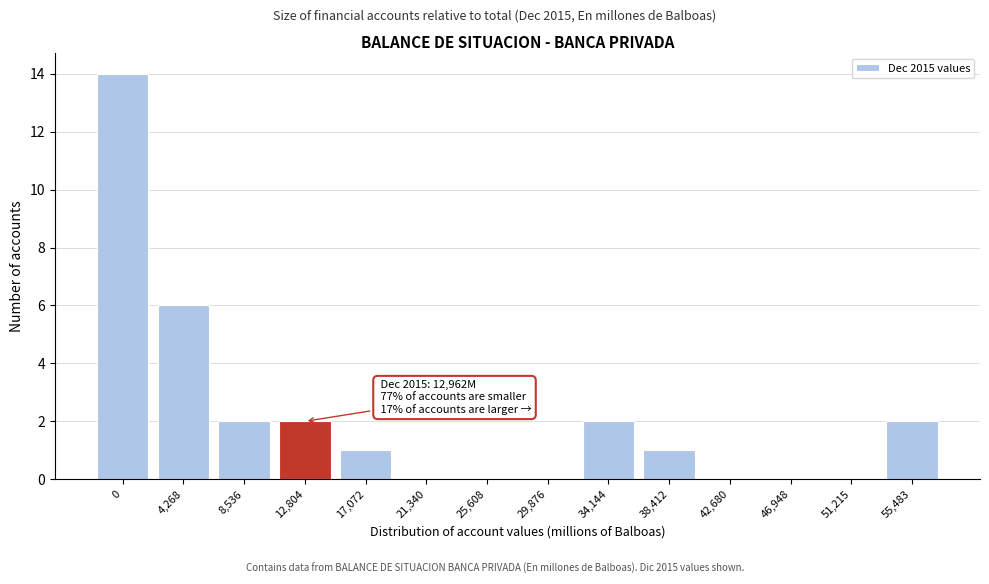

Reading right to left, list all the values displayed in this chart.

55,483=2	51,215=0	46,948=0	42,680=0	38,412=1	34,144=2	29,876=0	25,608=0	21,340=0	17,072=1	12,804=2	8,536=2	4,268=6	0=14